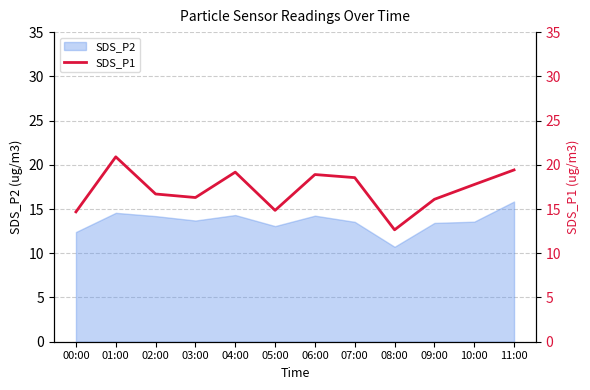

At which label does SDS_P2 reach its minimum?

08:00